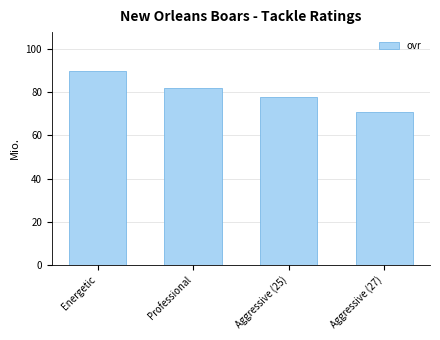

What is the smallest value displayed?

71